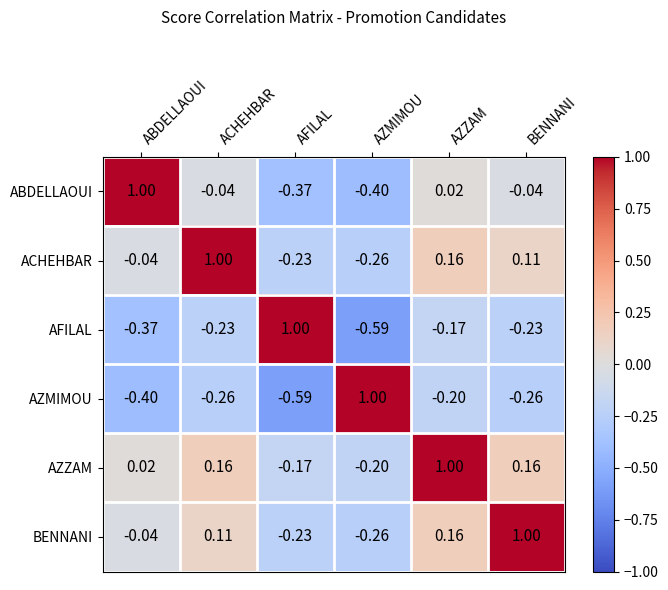

Count the number of data series in this chart.

6